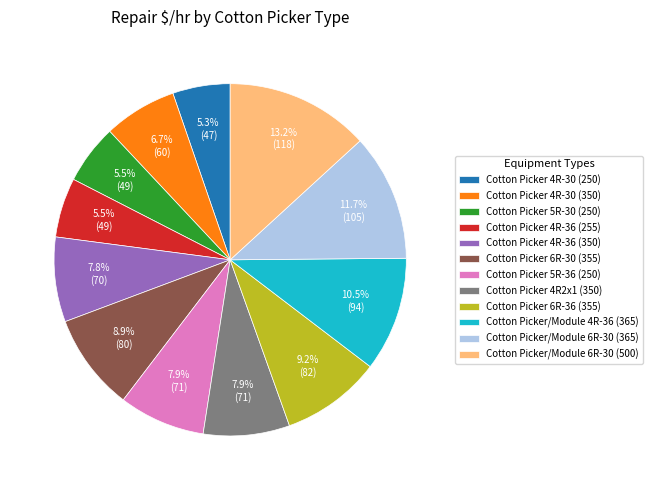

What is the largest slice in the pie chart?

Cotton Picker/Module 6R-30 (500)